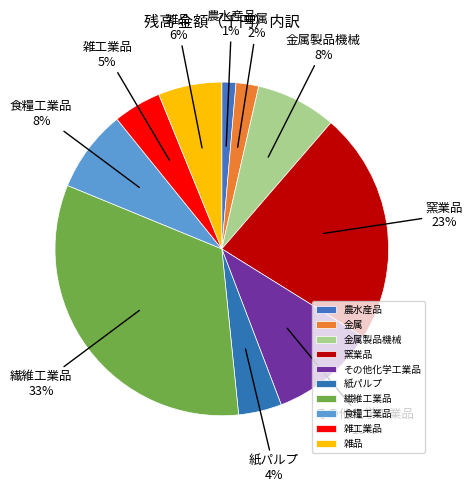

Which category has the biggest portion of the pie?

繊維工業品